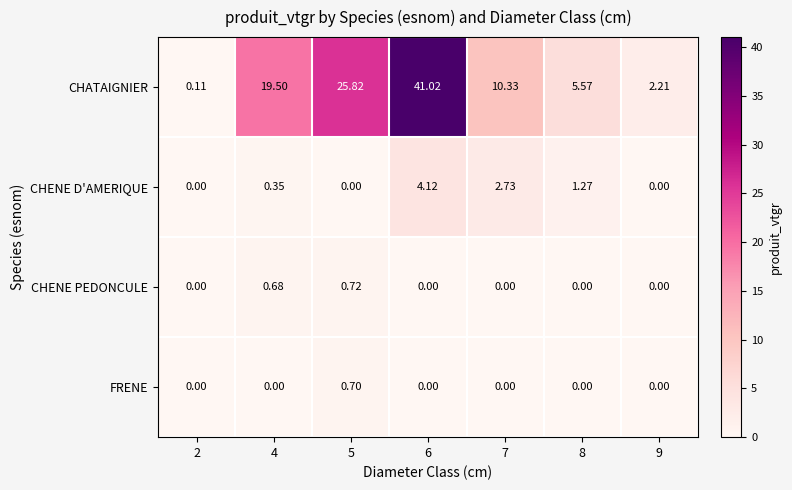

Is the value of CHENE PEDONCULE at 4 greater than the value of CHATAIGNIER at 7?

No